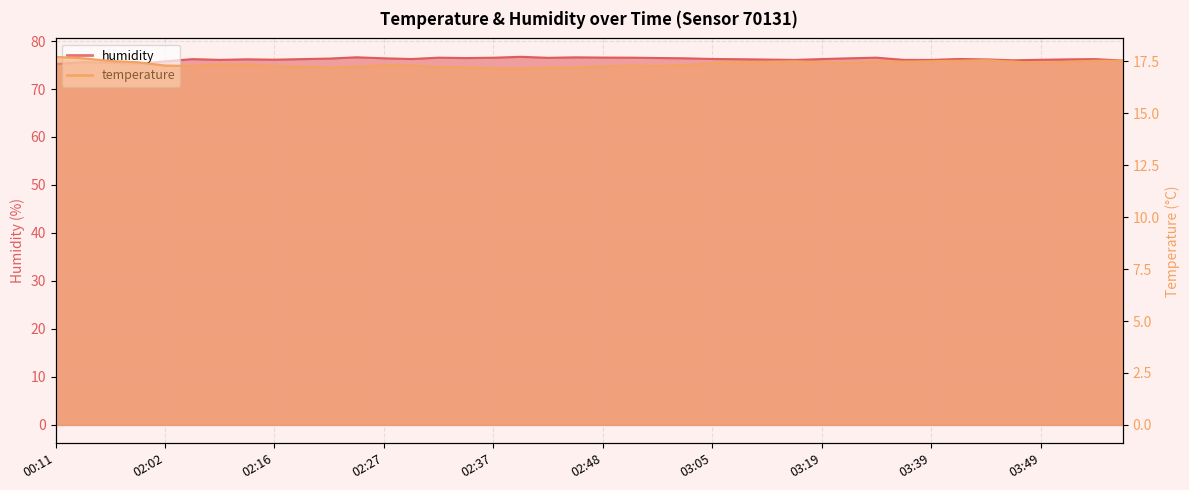

Reading left to right, transcribe all the data shown in this chart.

temperature: 17.7	17.6	17.5	17.5	17.3	17.3	17.4	17.4	17.3	17.2	17.2	17.2	17.3	17.3	17.2	17.2	17.2	17.1	17.2	17.2	17.3	17.3	17.3	17.3	17.4	17.5	17.5	17.5	17.4	17.4	17.5	17.5	17.5	17.5	17.6	17.5	17.4	17.5	17.5	17.5
humidity: 75.2	75.6	75.5	75.3	75.8	76.2	76.1	76.2	76.1	76.2	76.3	76.6	76.4	76.2	76.5	76.5	76.5	76.7	76.5	76.6	76.5	76.5	76.5	76.4	76.3	76.2	76.1	76.1	76.2	76.4	76.5	76.1	76.1	76.3	76.2	76.0	76.1	76.2	76.2	75.9